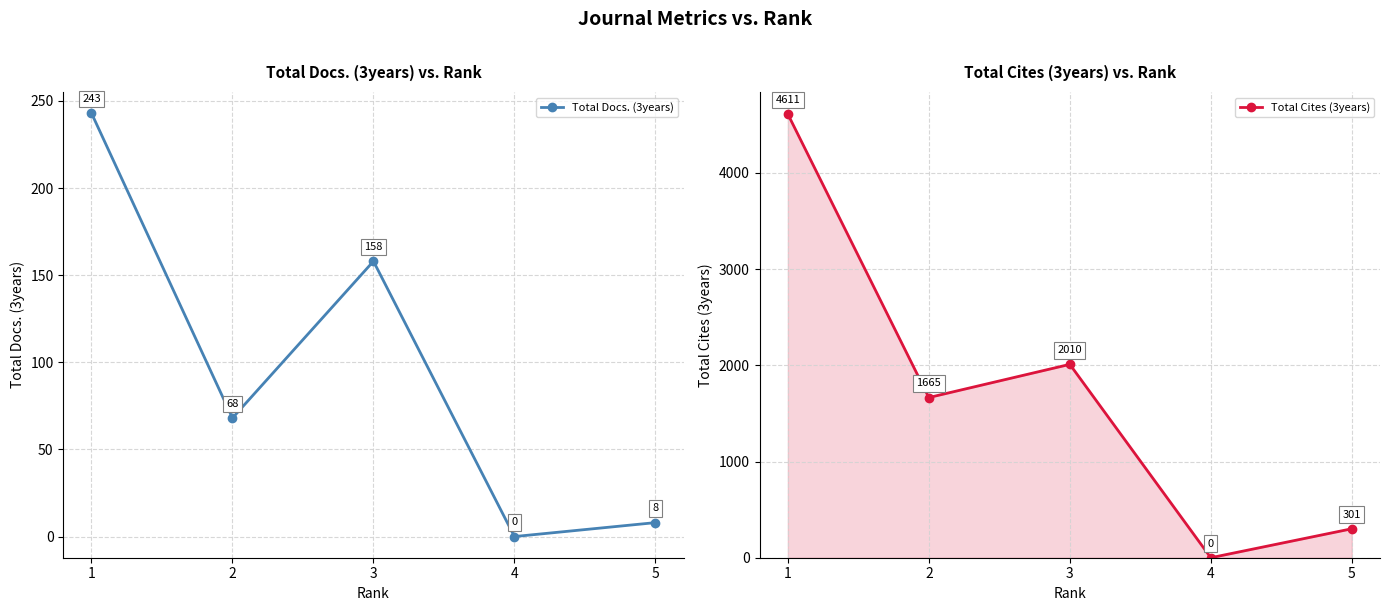

Rank the series by their maximum value, from highest to lowest.

Total Cites (3years), Total Docs. (3years)